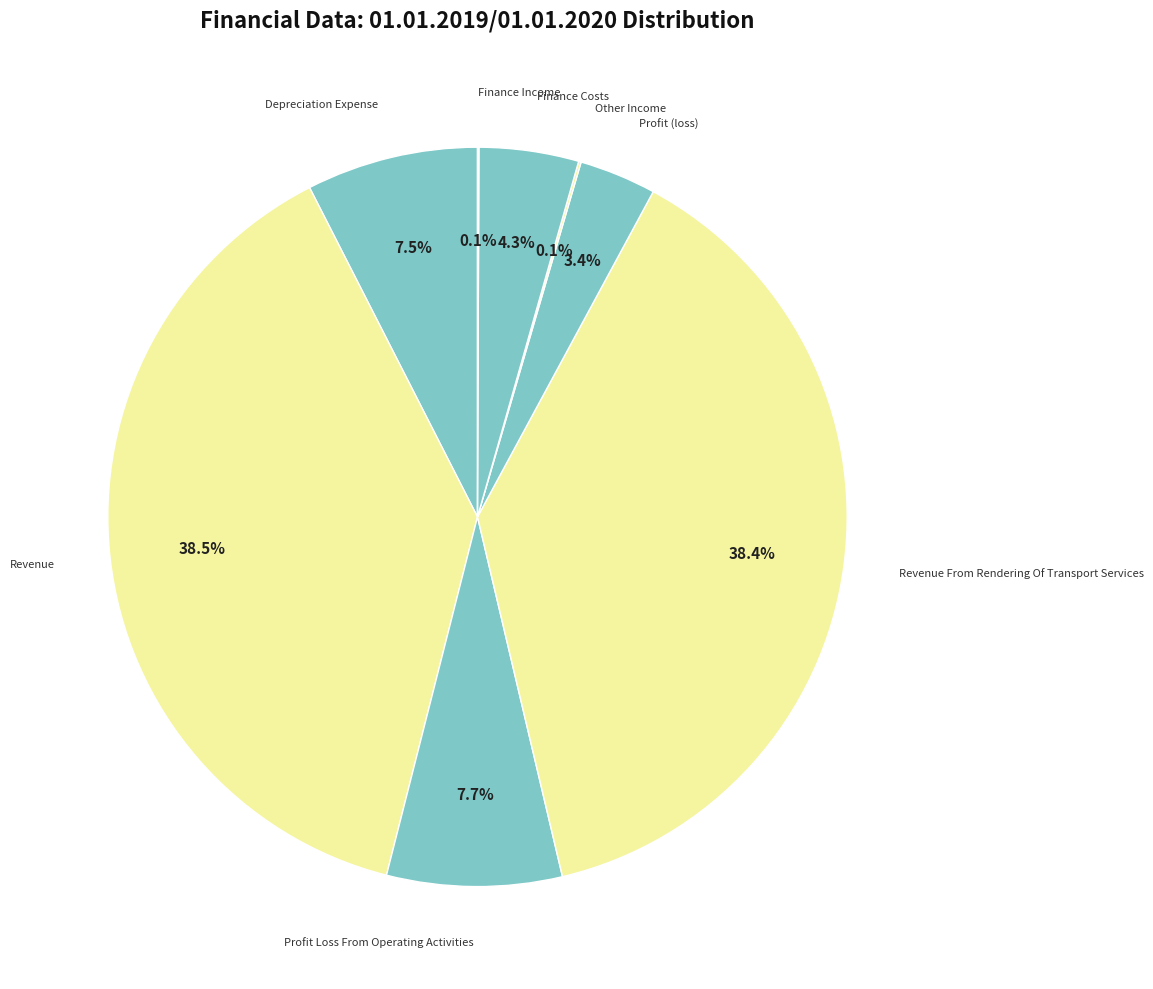

Between Profit Loss From Operating Activities and Profit (loss), which is larger?

Profit Loss From Operating Activities